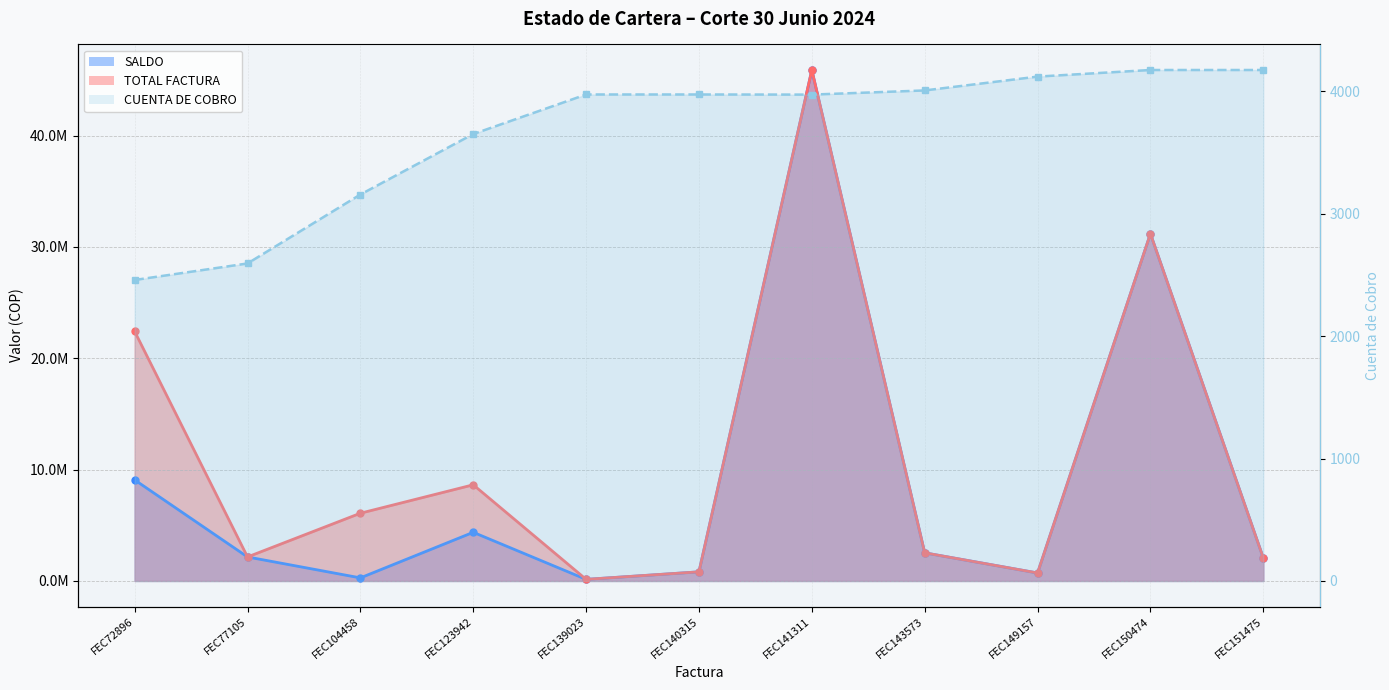

List the series in order of their peak value, lowest first.

CUENTA DE COBRO, SALDO, TOTAL FACTURA